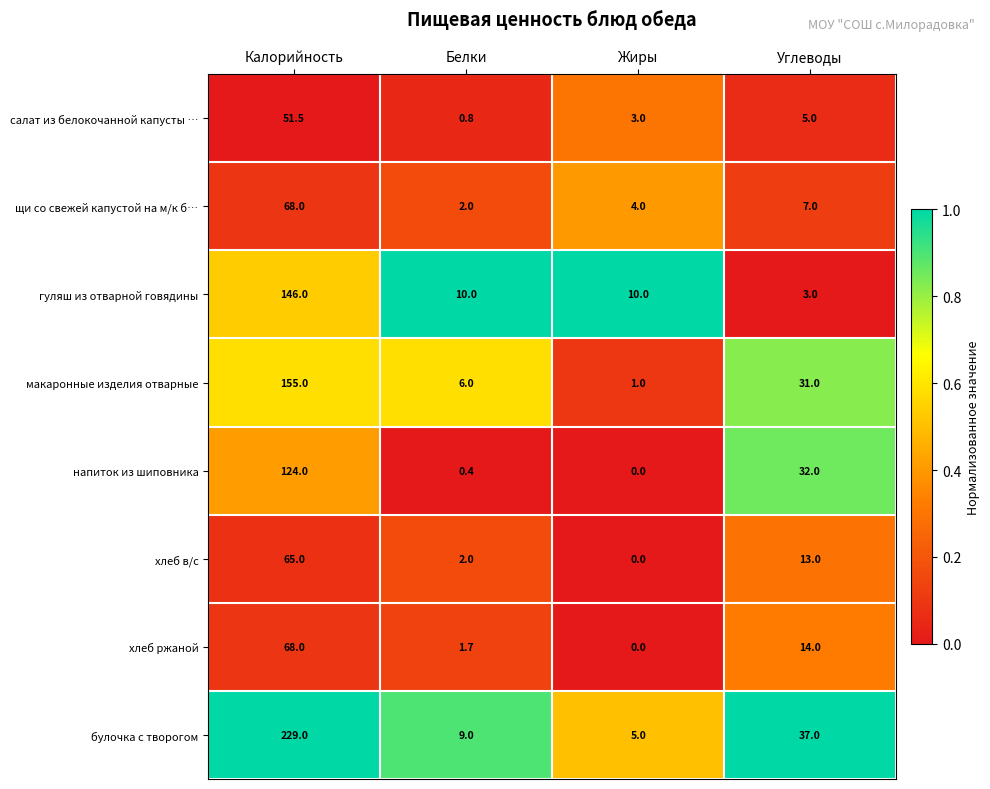

What is the greatest value displayed?

229.0